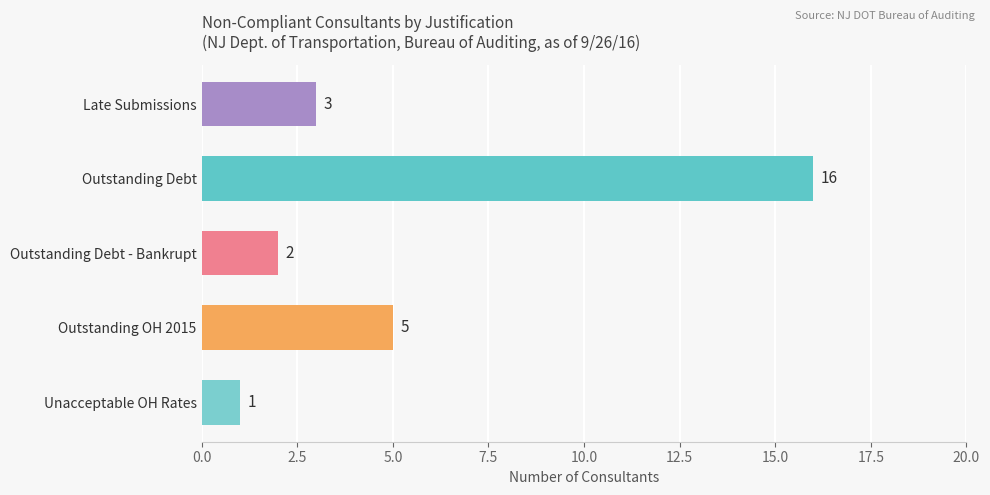

What is the average value?

5